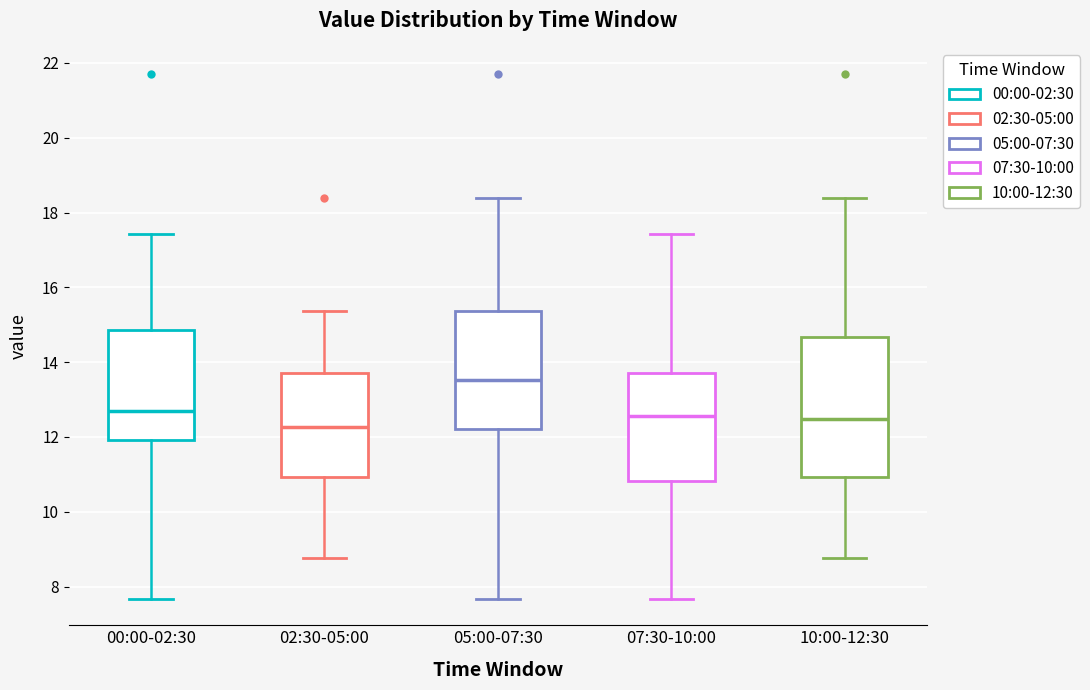

Where does the upper whisker of the box for 05:00-07:30 end on the y-axis? The values are not printed on the chart, so give them approximately, as read against the axis.

18.4